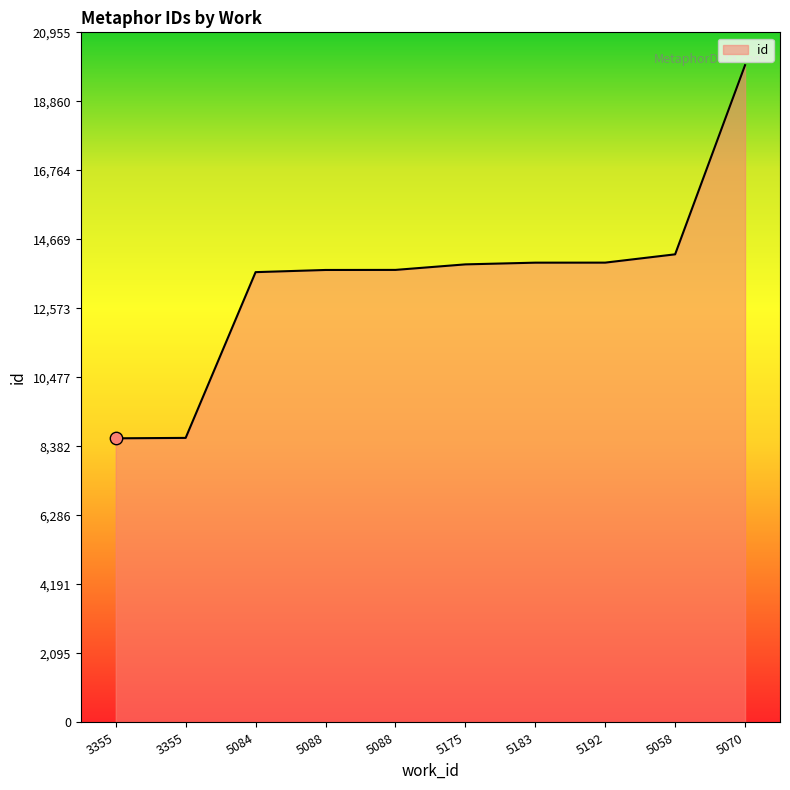

What is the ratio of the value at 5192 to the value at 5084?

1.0